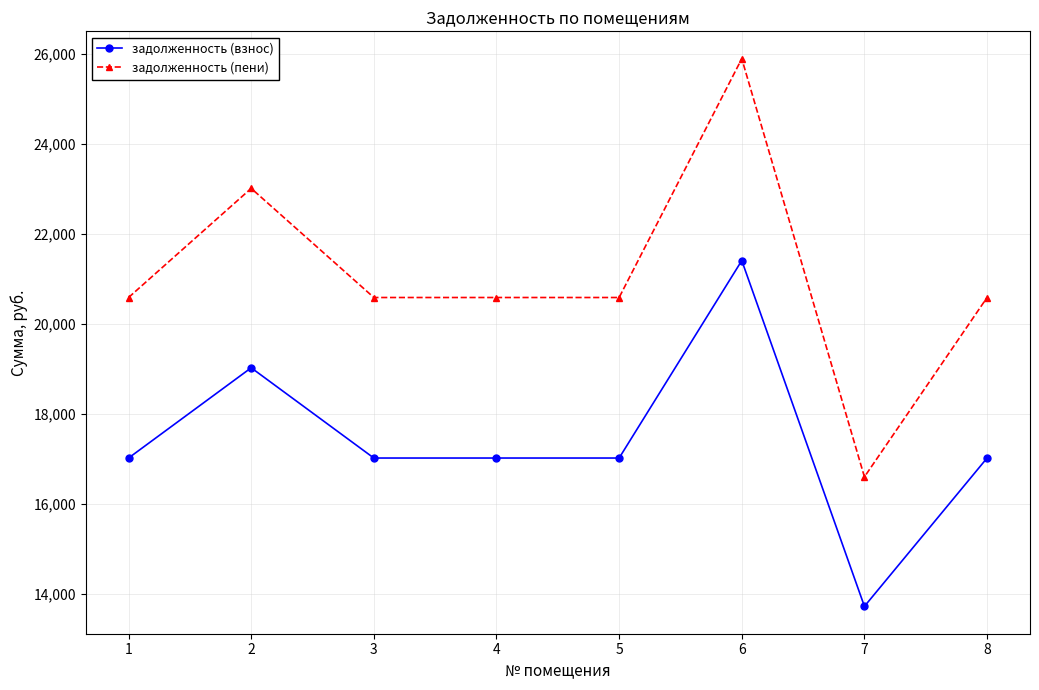

Reading left to right, list all the values displayed in this chart.

задолженность (взнос): 17021.6	19025.9	17021.6	17021.6	17021.6	21406.9	13727.5	17021.6
задолженность (пени): 20587.0	23011.0	20587.0	20587.0	20587.0	25890.7	16602.8	20587.0